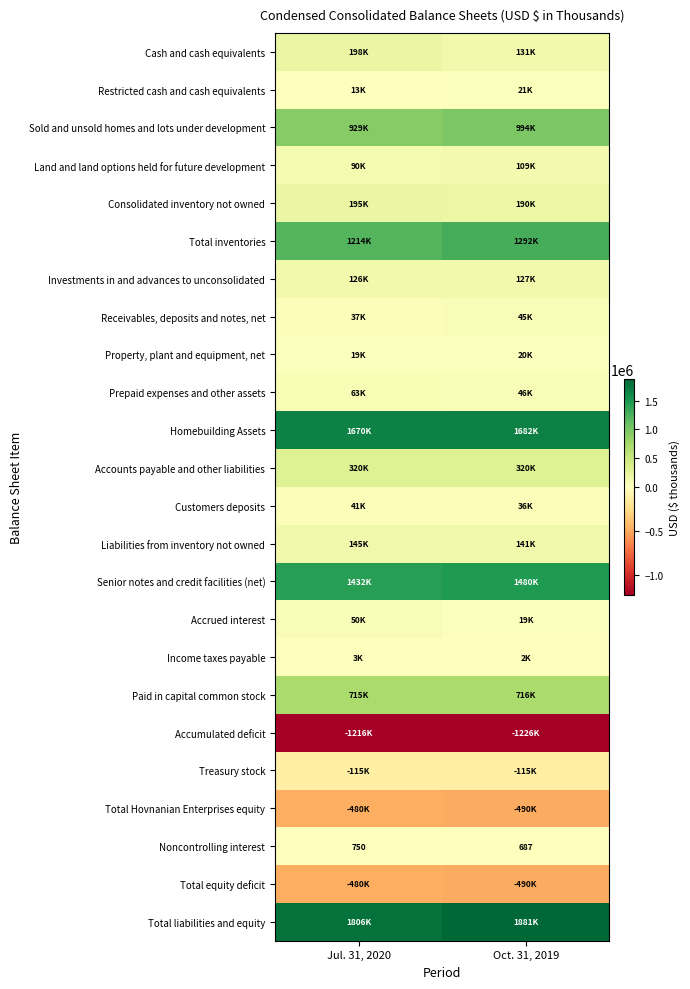

What is the sum of all Noncontrolling interest values?

1437